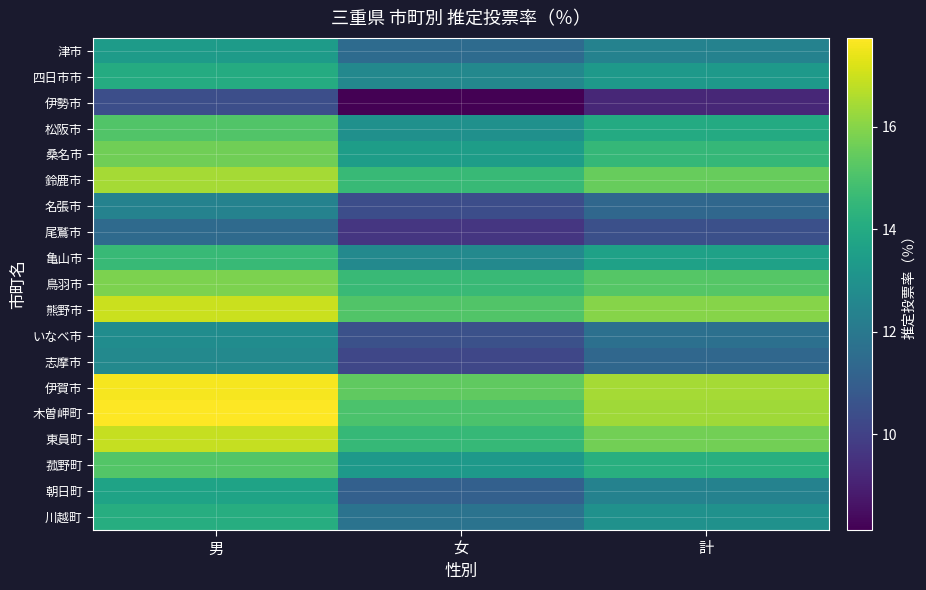

Reading left to right, extract all data points from this chart.

津市: 男=13.4	女=11.5	計=12.4
四日市市: 男=14.0	女=12.6	計=13.3
伊勢市: 男=10.4	女=8.1	計=9.2
松阪市: 男=15.1	女=12.9	計=14.0
桑名市: 男=15.6	女=13.5	計=14.5
鈴鹿市: 男=16.4	女=14.6	計=15.5
名張市: 男=12.4	女=10.4	計=11.3
尾鷲市: 男=11.4	女=9.6	計=10.5
亀山市: 男=14.6	女=12.6	計=13.6
鳥羽市: 男=15.8	女=14.6	計=15.2
熊野市: 男=17.0	女=15.1	計=16.0
いなべ市: 男=12.8	女=10.5	計=11.7
志摩市: 男=12.7	女=10.2	計=11.3
伊賀市: 男=17.6	女=15.4	計=16.4
木曽岬町: 男=17.7	女=15.0	計=16.4
東員町: 男=16.9	女=14.6	計=15.7
菰野町: 男=15.2	女=13.3	計=14.2
朝日町: 男=13.7	女=11.1	計=12.4
川越町: 男=14.1	女=11.8	計=13.0